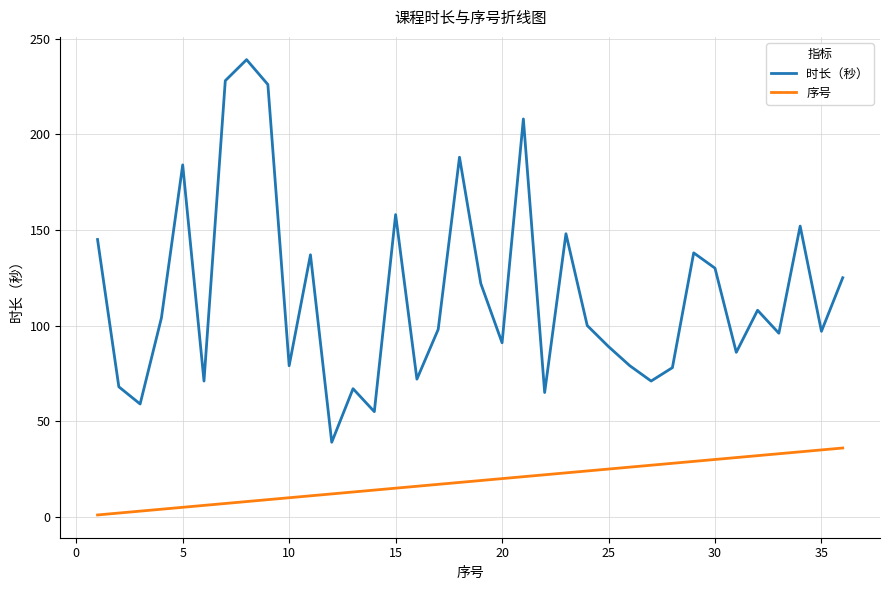

List the series in order of their peak value, highest first.

时长（秒）, 序号